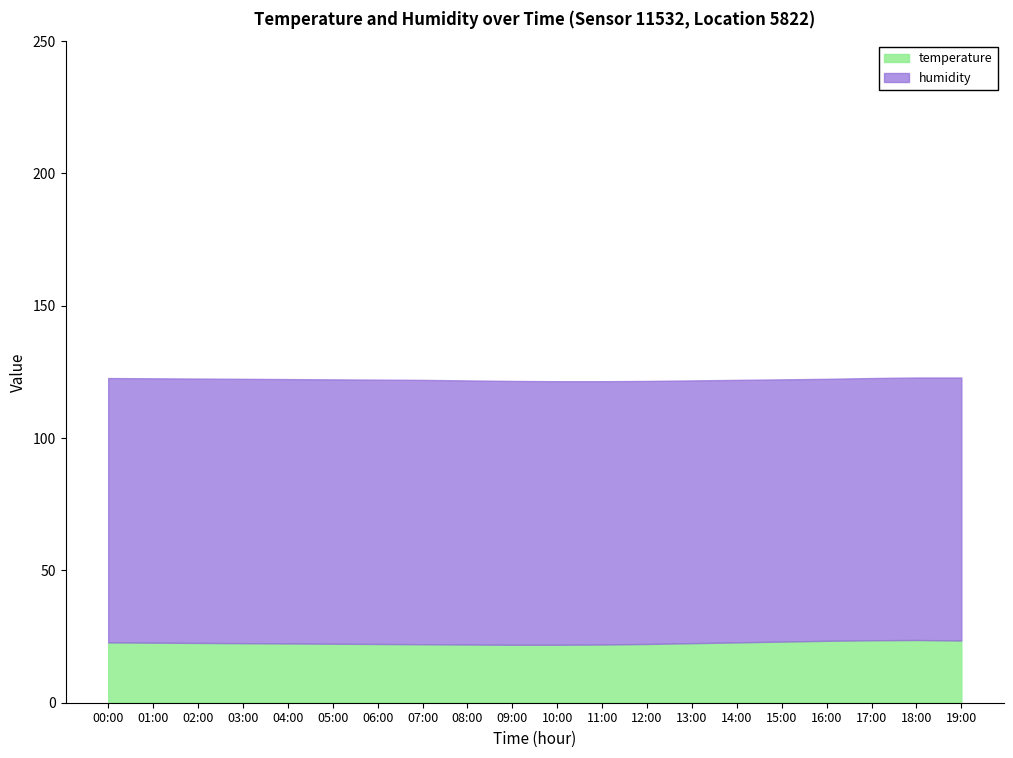

What is the average value of the humidity series?

99.6